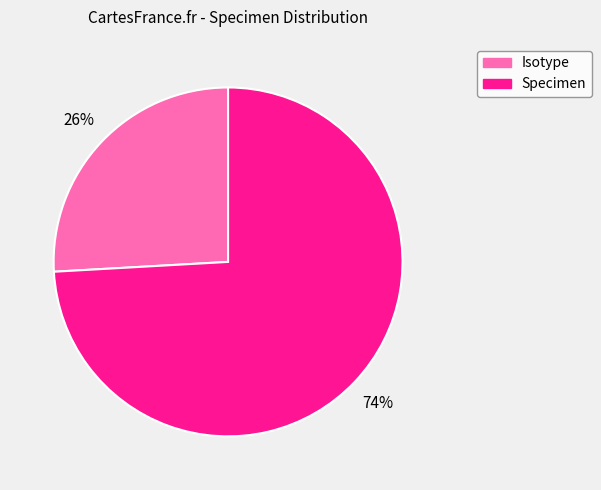

To the nearest percent, what is the difference between the largest and smallest slice percentages?

48%